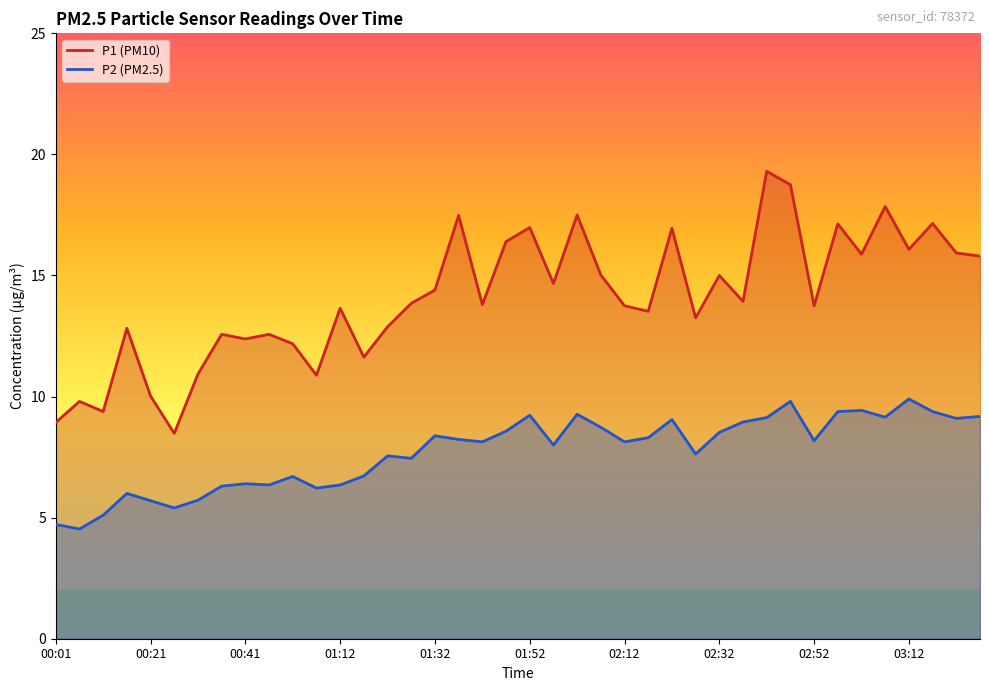

Which category has the lowest value across all series?

00:06